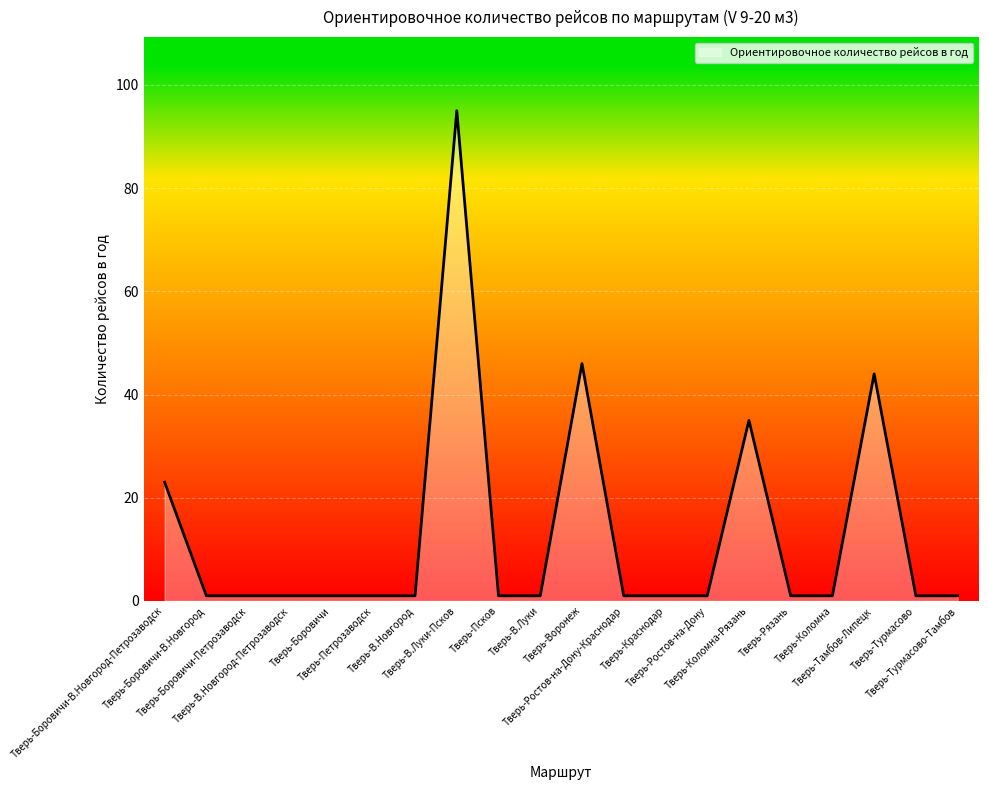

Reading right to left, list all the values displayed in this chart.

1	1	44	1	1	35	1	1	1	46	1	1	95	1	1	1	1	1	1	23